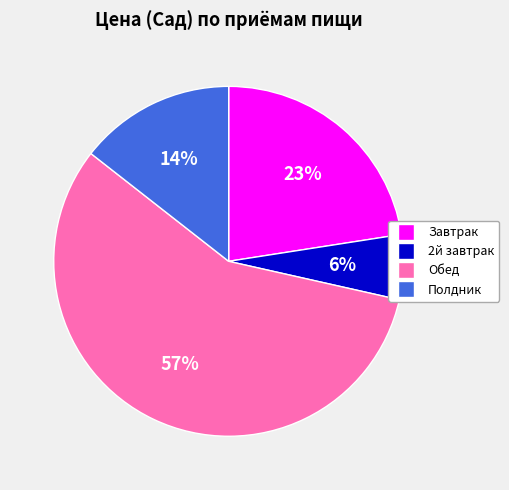

How many slices are in this pie chart?

4